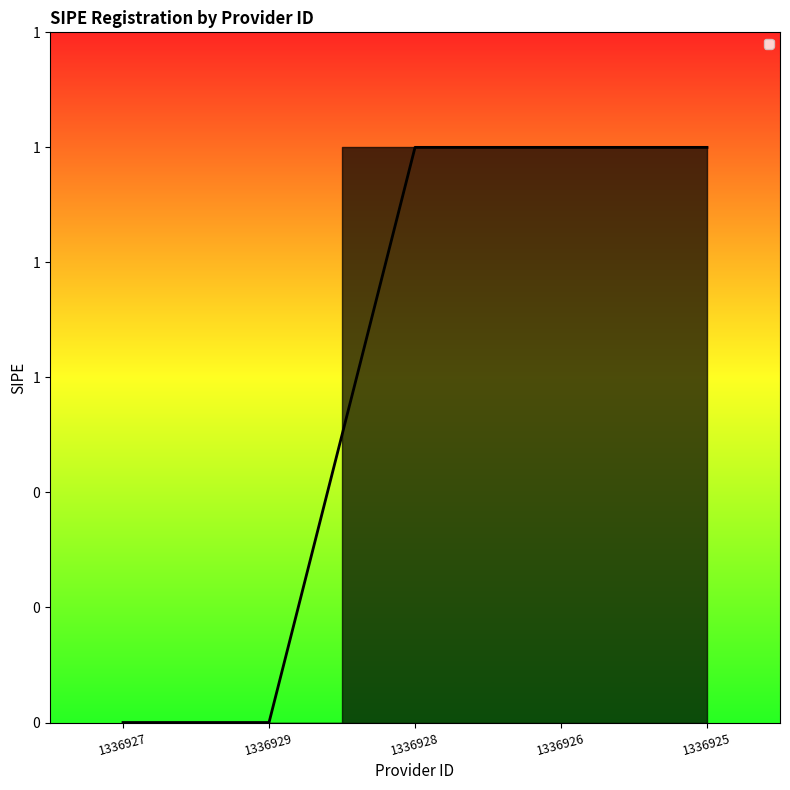

Reading left to right, list all the values displayed in this chart.

0	0	1	1	1